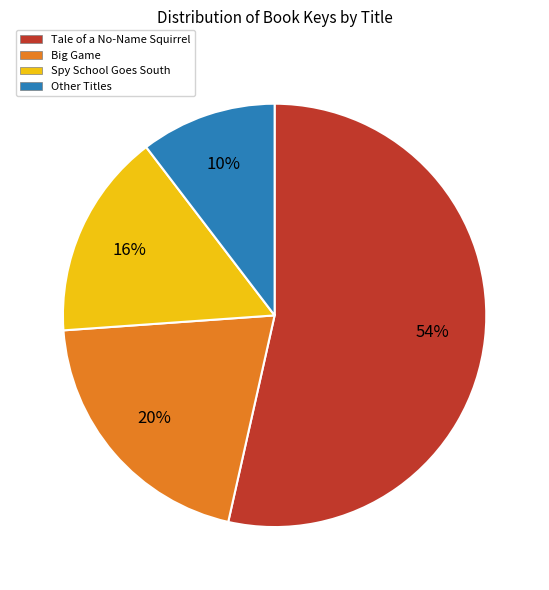

What percentage is the Tale of a No-Name Squirrel slice, to the nearest percent?

54%